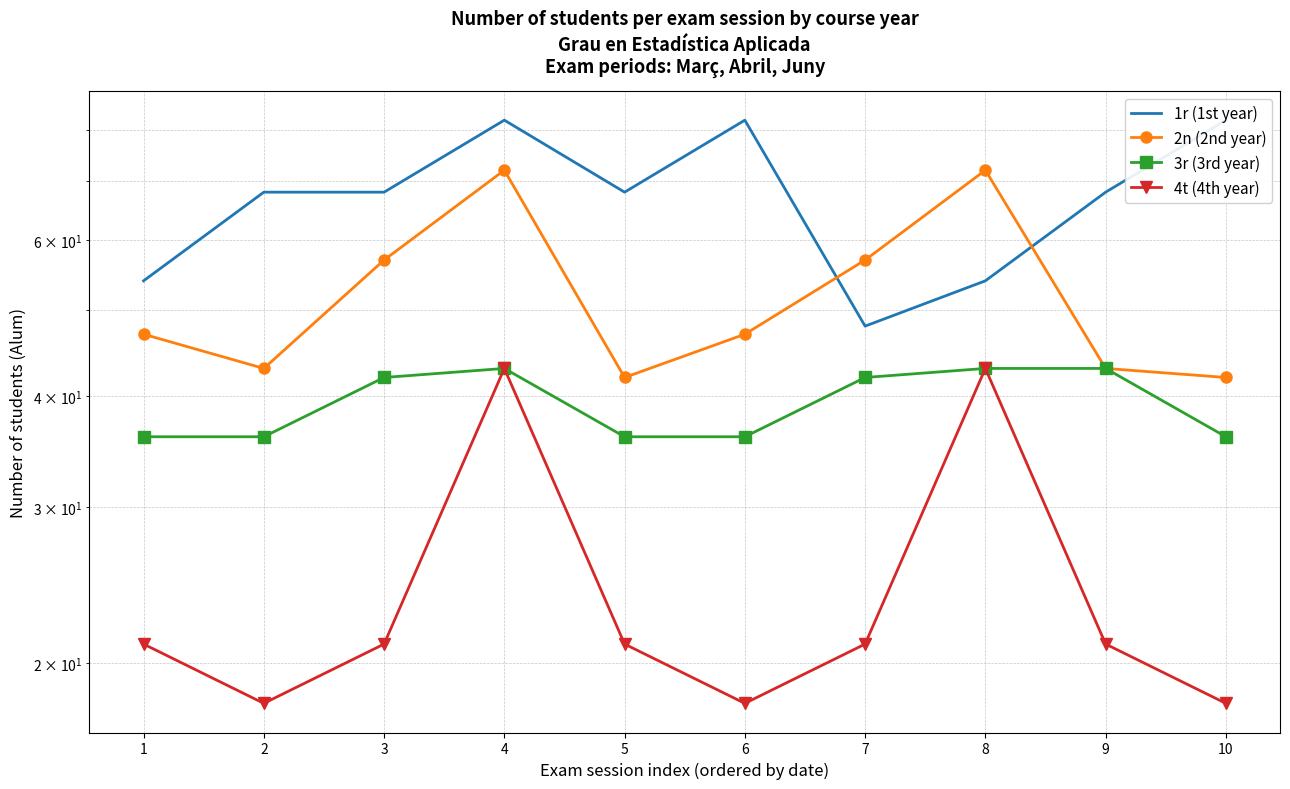

At how many categories does at least one series exceed 44?

10